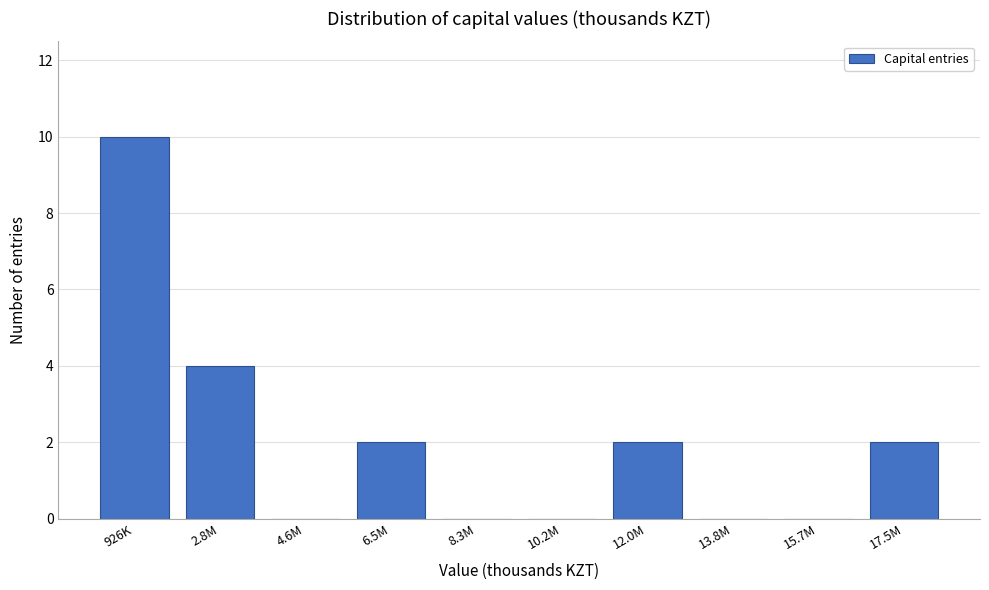

Reading left to right, list all the values displayed in this chart.

926K=10	2.8M=4	4.6M=0	6.5M=2	8.3M=0	10.2M=0	12.0M=2	13.8M=0	15.7M=0	17.5M=2